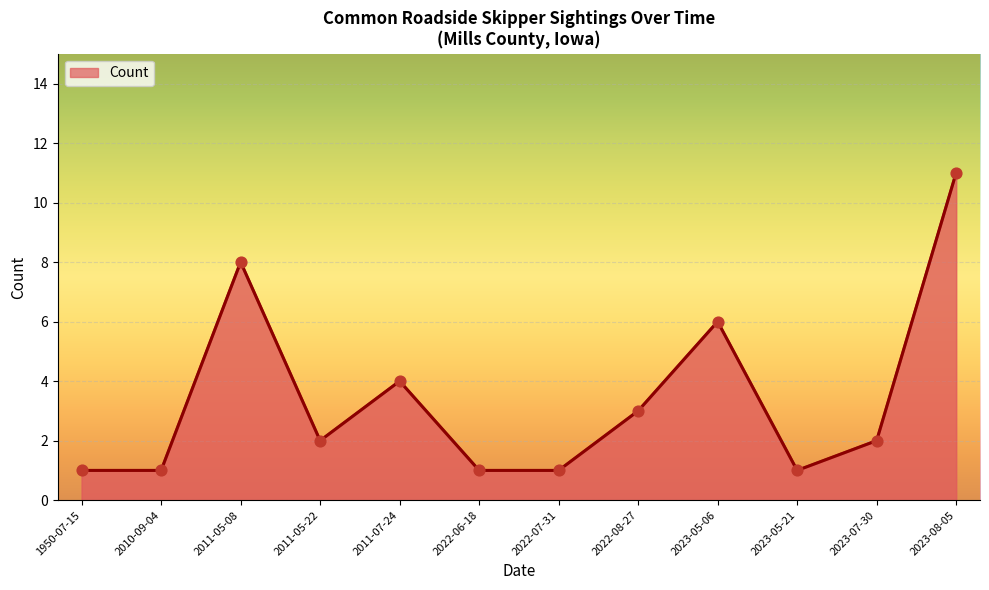

Between 2010-09-04 and 2011-07-24, which is larger?

2011-07-24